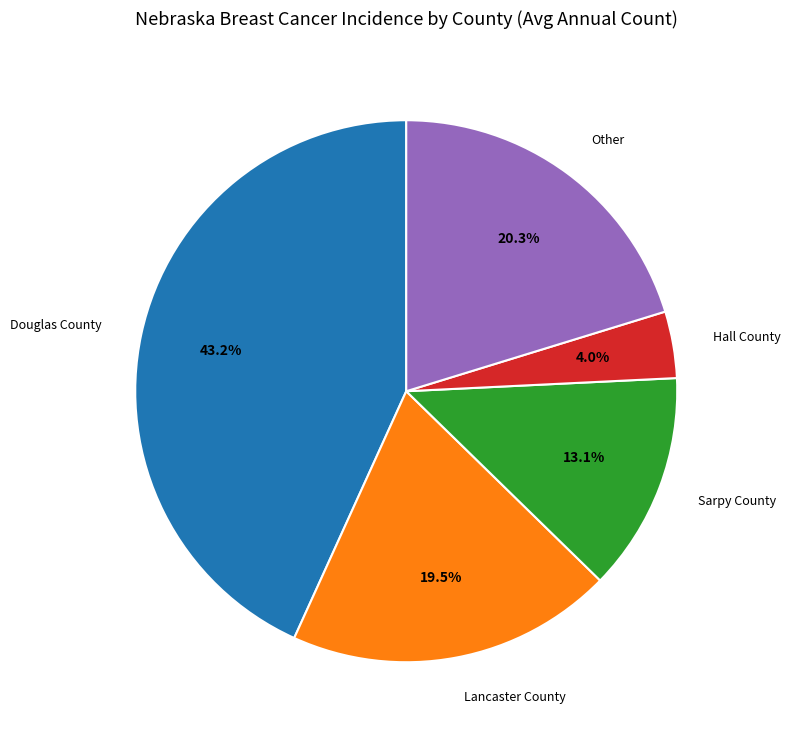

What percentage is NOT represented by Lancaster County?

80.5%